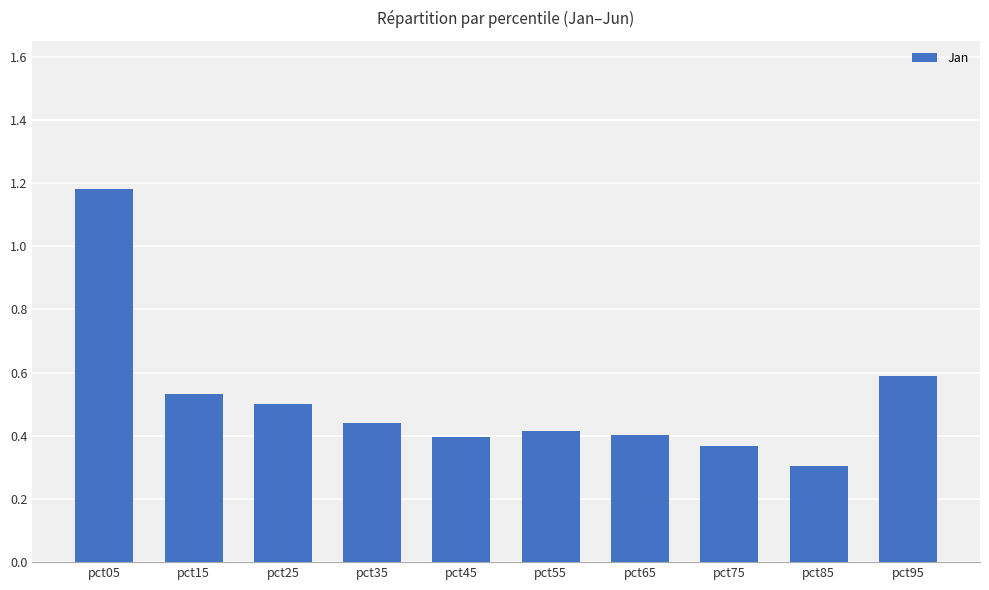

Is it true that the value at pct65 is 0.4?

True